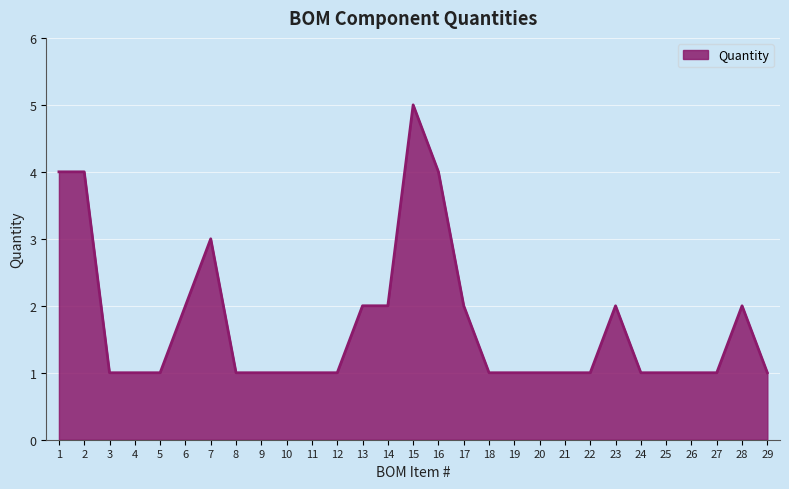

Between 20 and 14, which is larger?

14